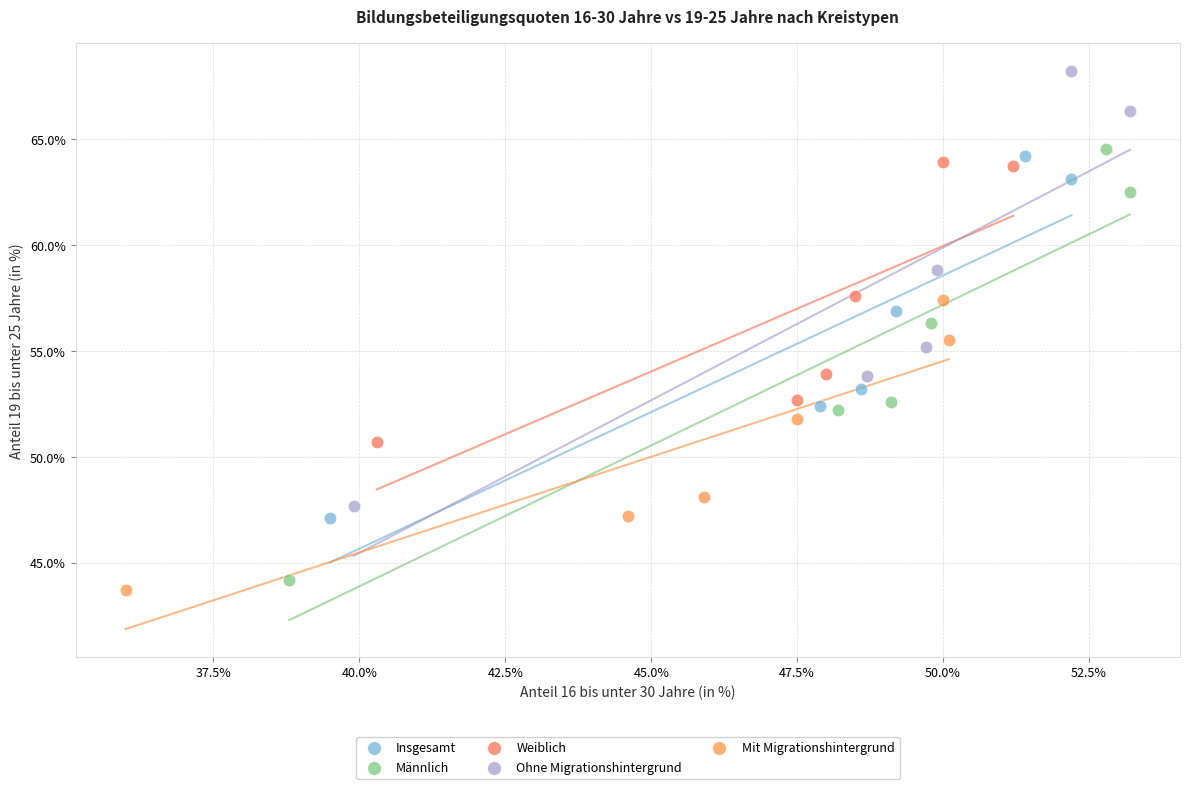

Which series has the largest Y range (max minus min)?

Ohne Migrationshintergrund